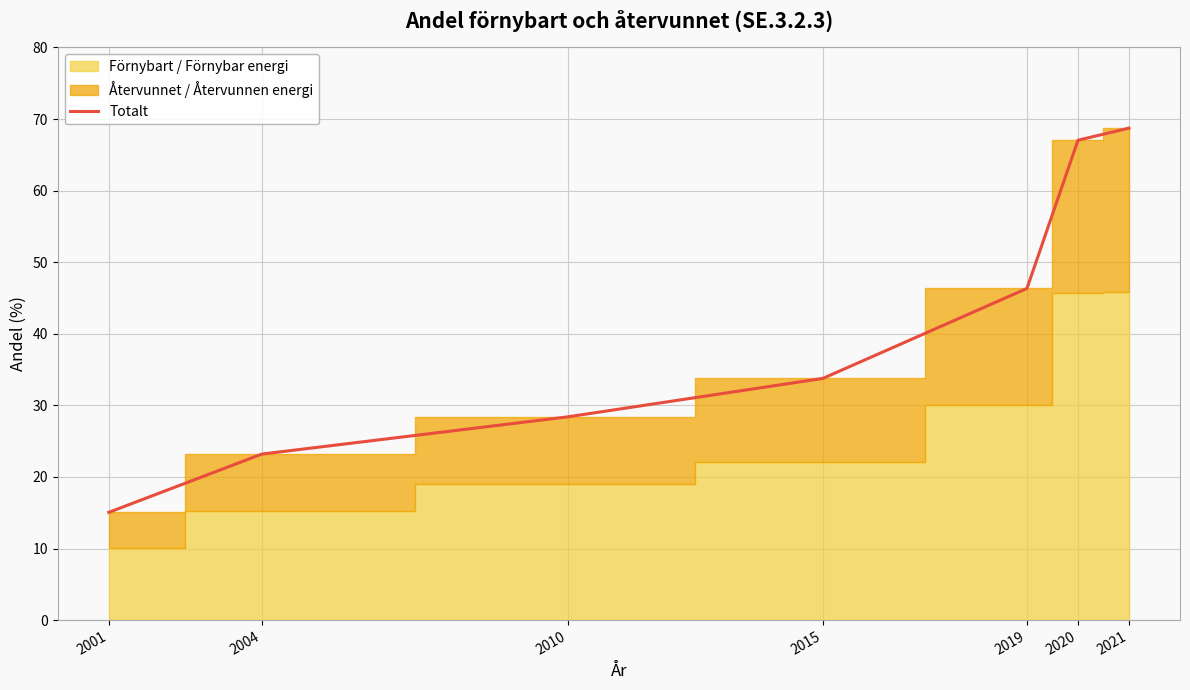

List the labels in order of value, smallest first.

2001, 2004, 2010, 2015, 2019, 2020, 2021